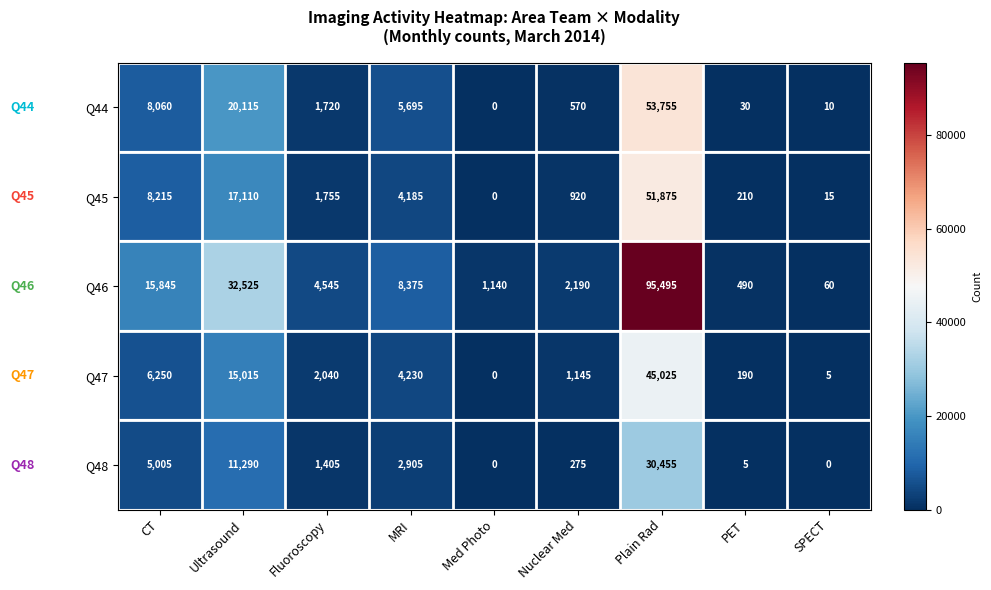

The value of Q44 at Nuclear Med is 279. True or false?

False